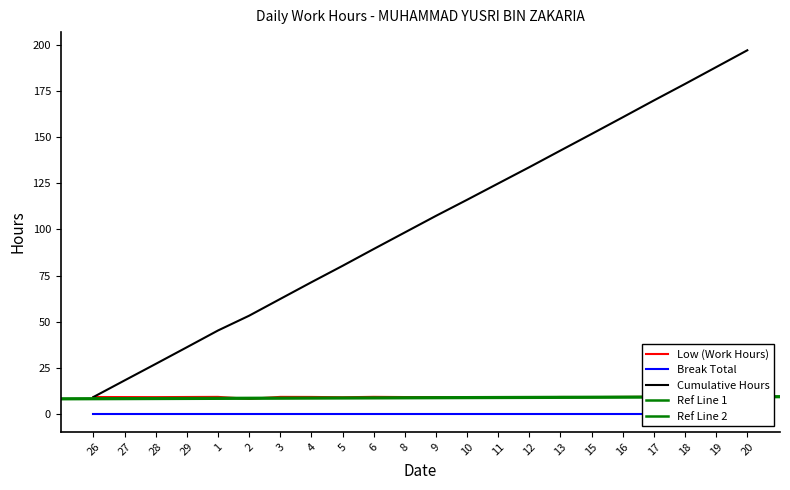

Between 28 and 5, which is larger?

28